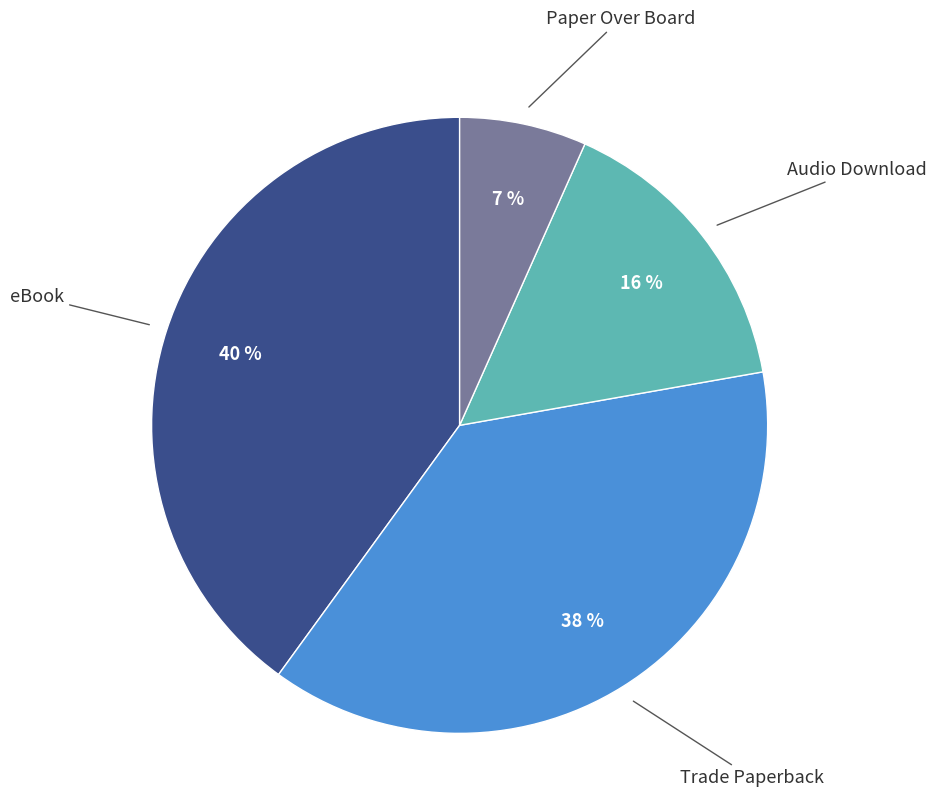

Is there a majority slice in this chart?

No